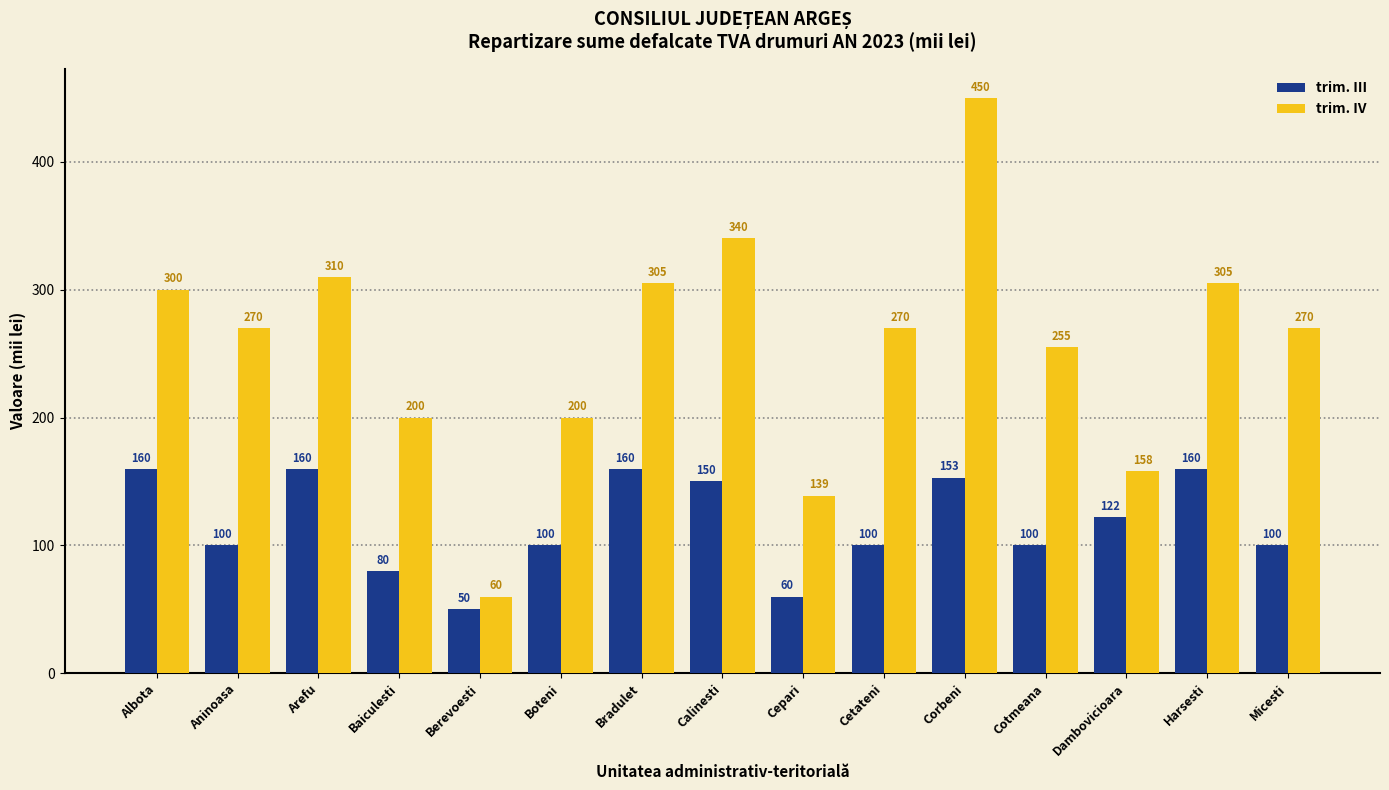

What is the greatest value displayed?

450